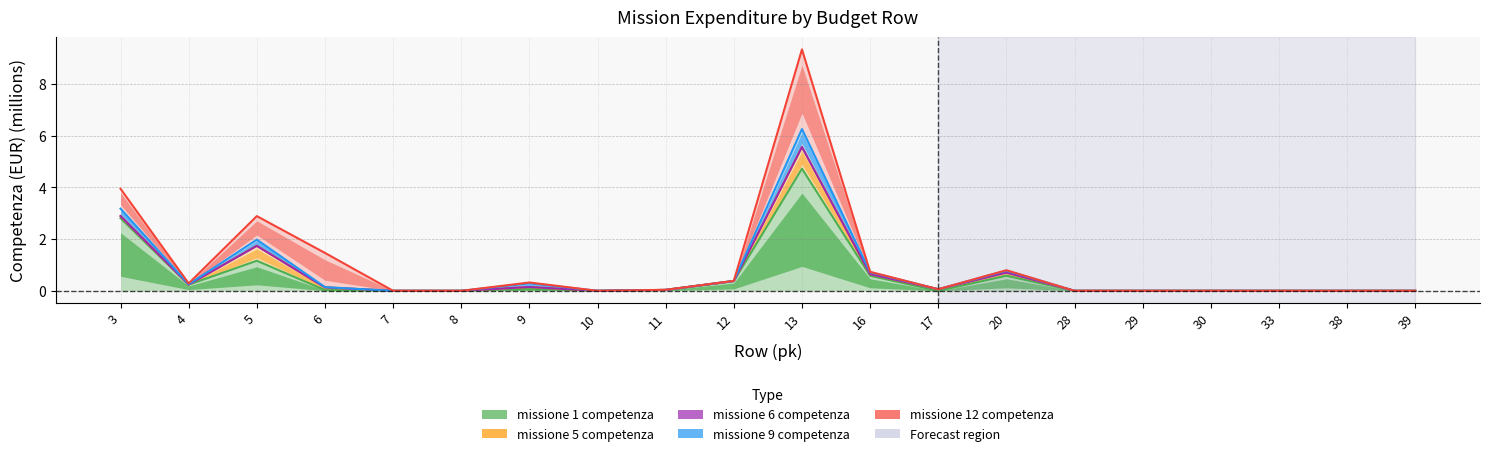

At which category does missione 12 competenza reach its first local peak?

5